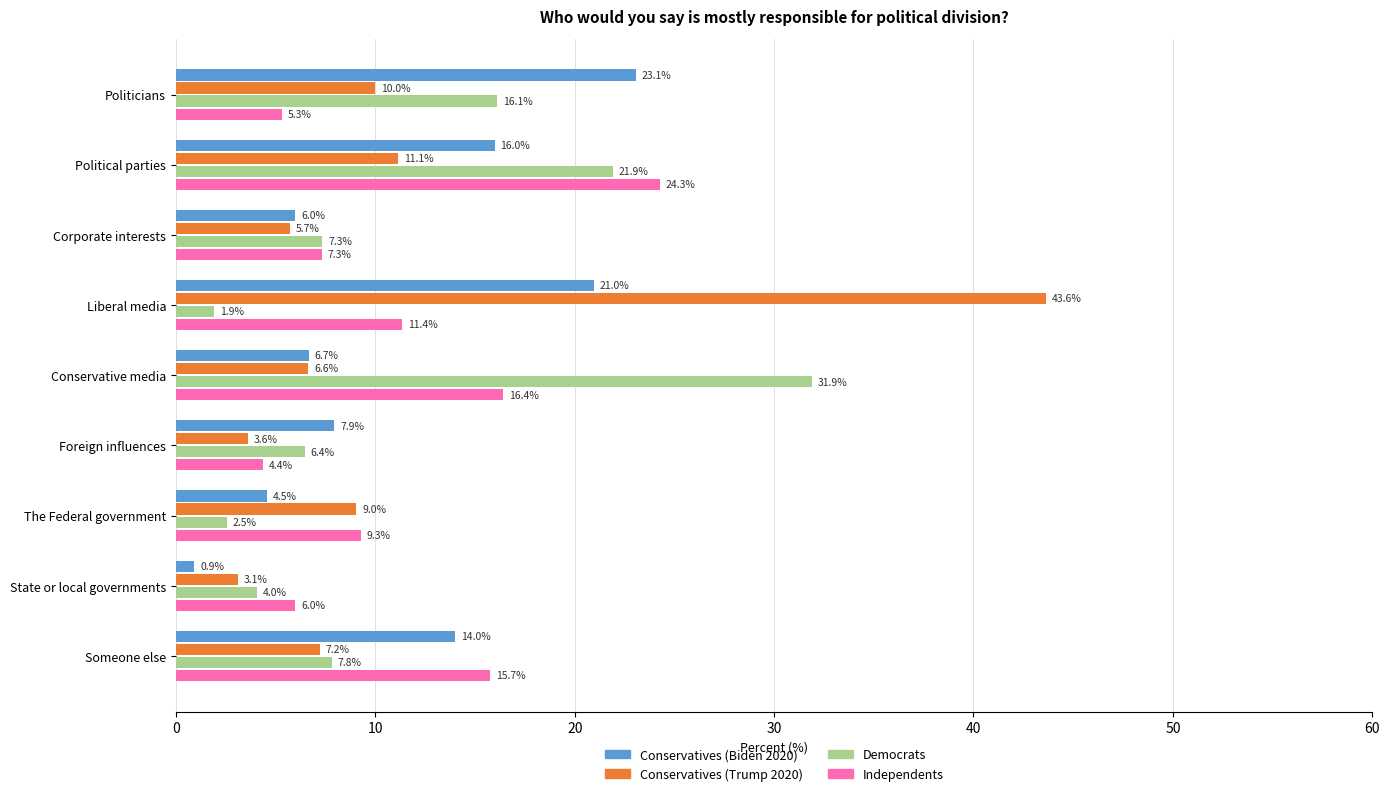

Which category has the lowest value across all series?

State or local governments